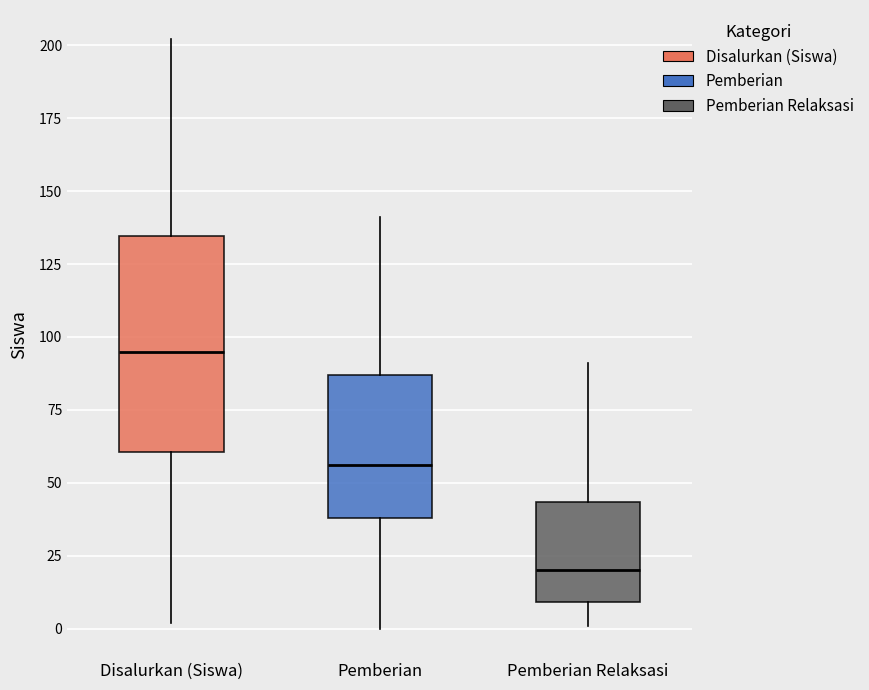

Where does the lower whisker of the box for Disalurkan (Siswa) end on the y-axis? The values are not printed on the chart, so give them approximately, as read against the axis.

0